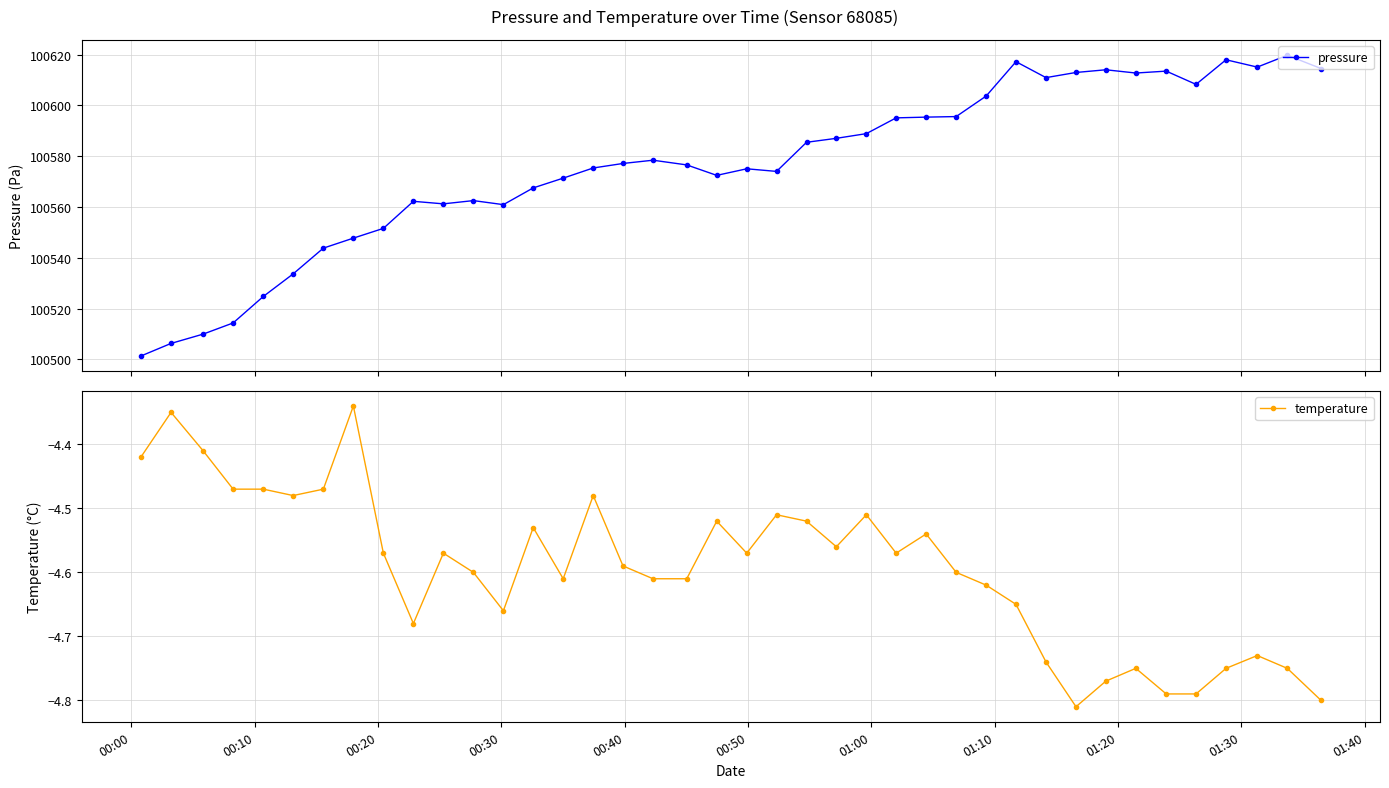

True or false: pressure has more than 1 interior local peaks.

True